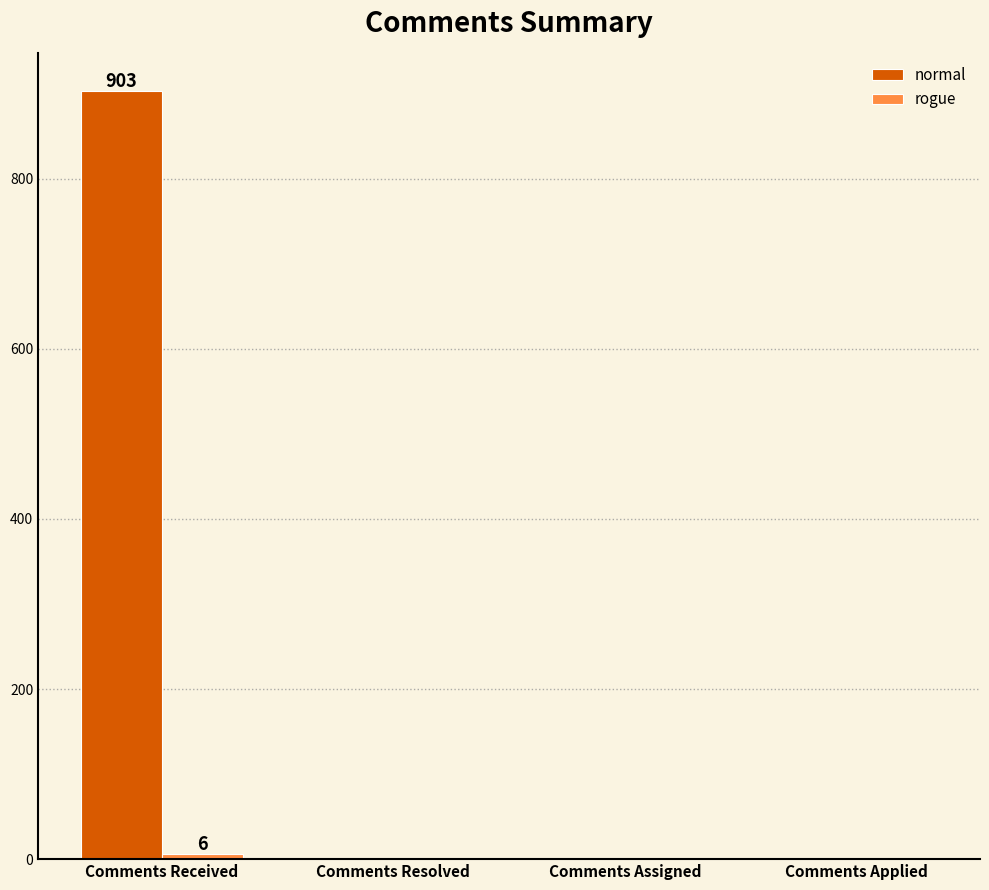

Between Comments Received and Comments Applied, which series saw the biggest shift?

normal